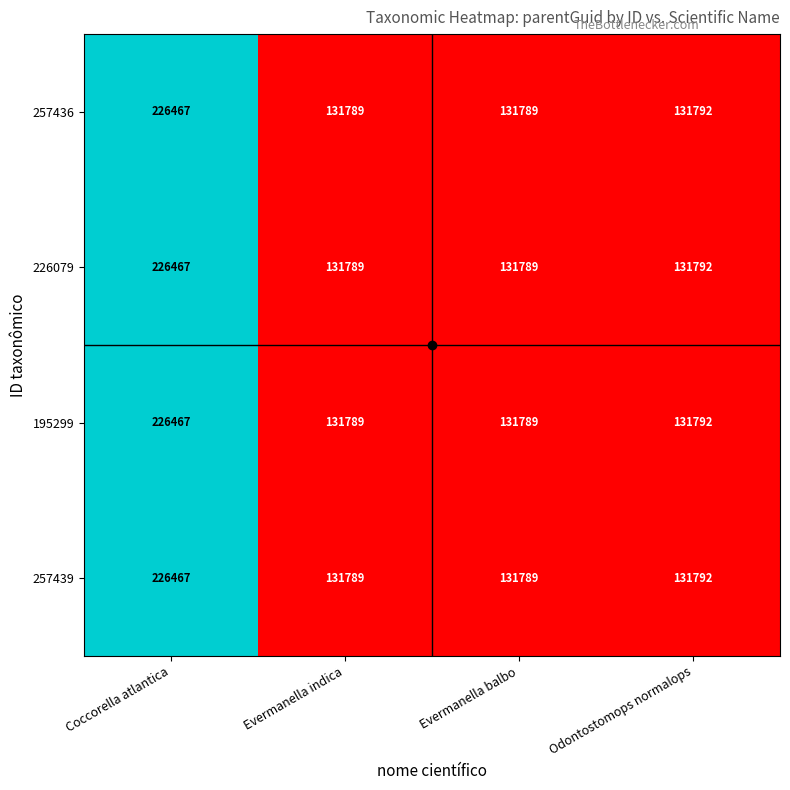

What is the maximum value for 257439?

226467